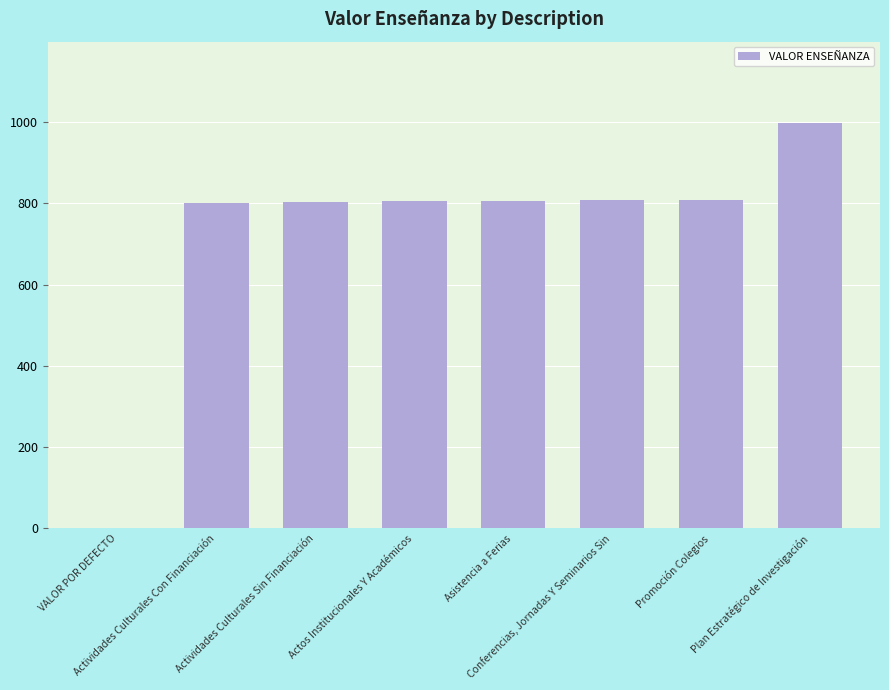

What is the ratio of the value at Actos Institucionales Y Académicos to the value at Actividades Culturales Con Financiación?

1.0